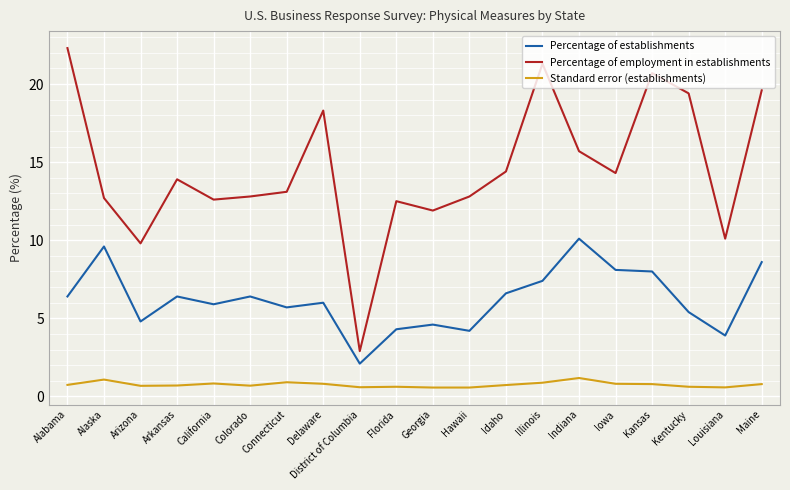

Between Colorado and District of Columbia, which series saw the biggest shift?

Percentage of employment in establishments